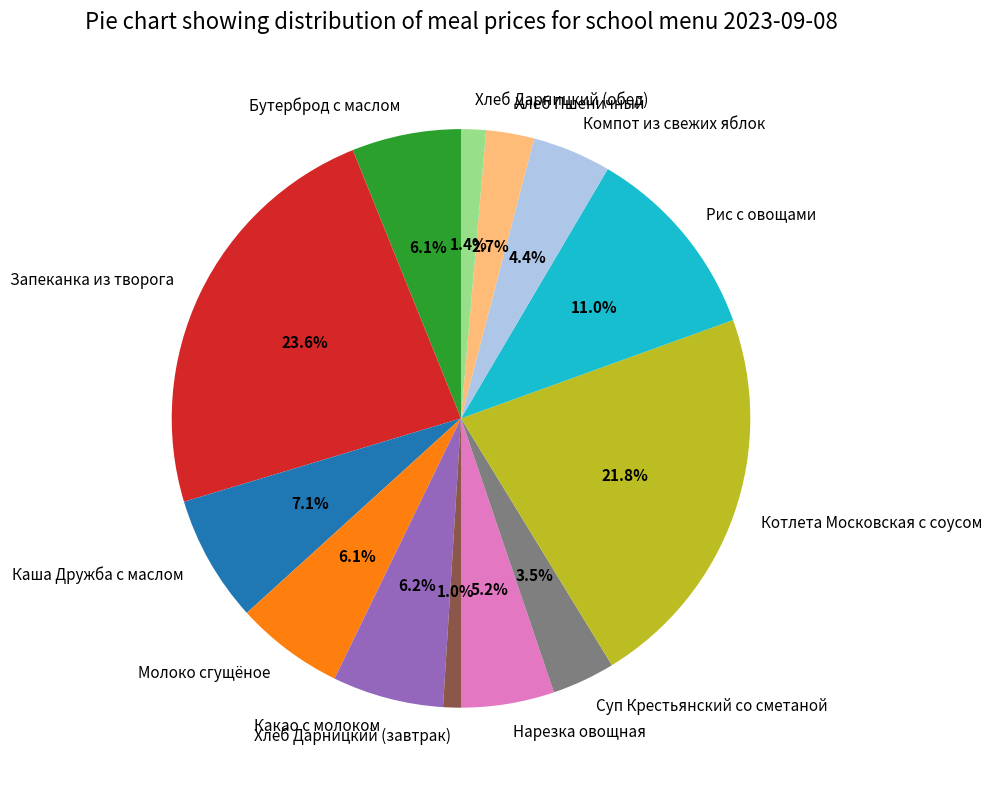

Is there a majority slice in this chart?

No